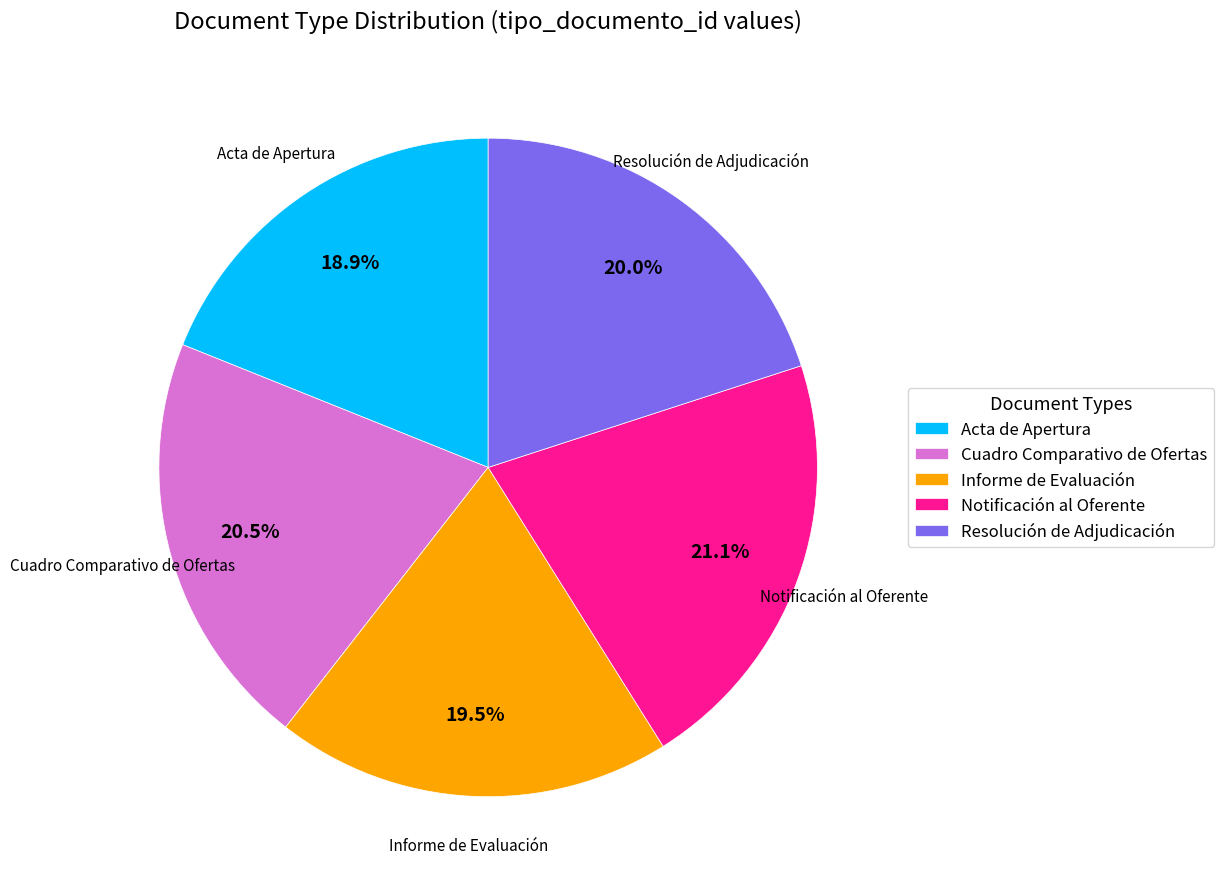

Is Resolución de Adjudicación the majority of the pie?

No